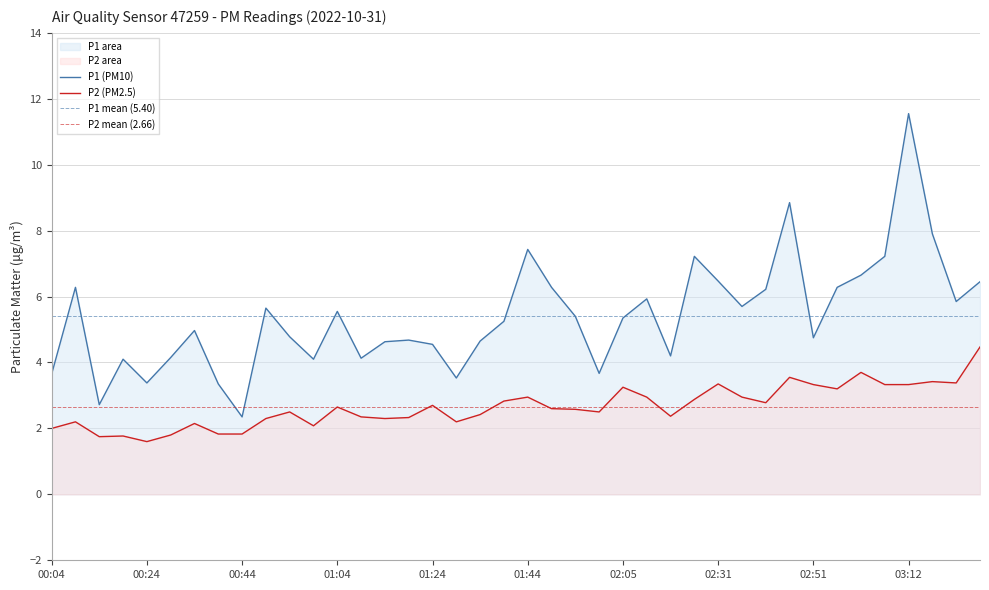

What is the difference between the highest and lowest values at 02:36?

2.8